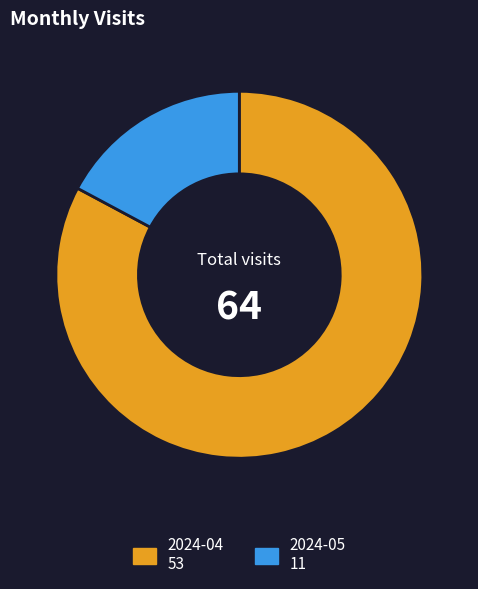

Which slice is the largest?

2024-04